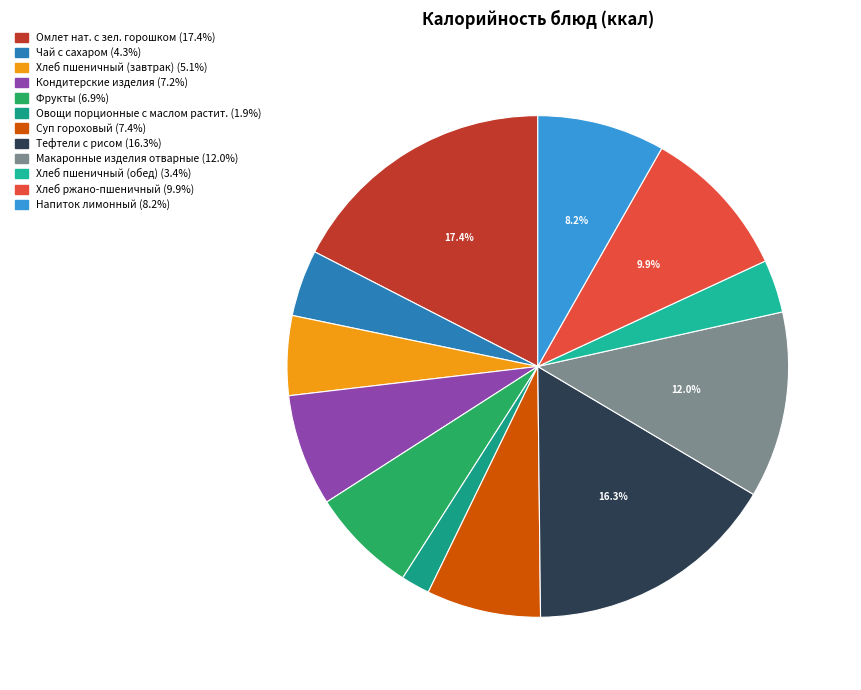

Which category has the smallest portion of the pie?

Овощи порционные с маслом растит.